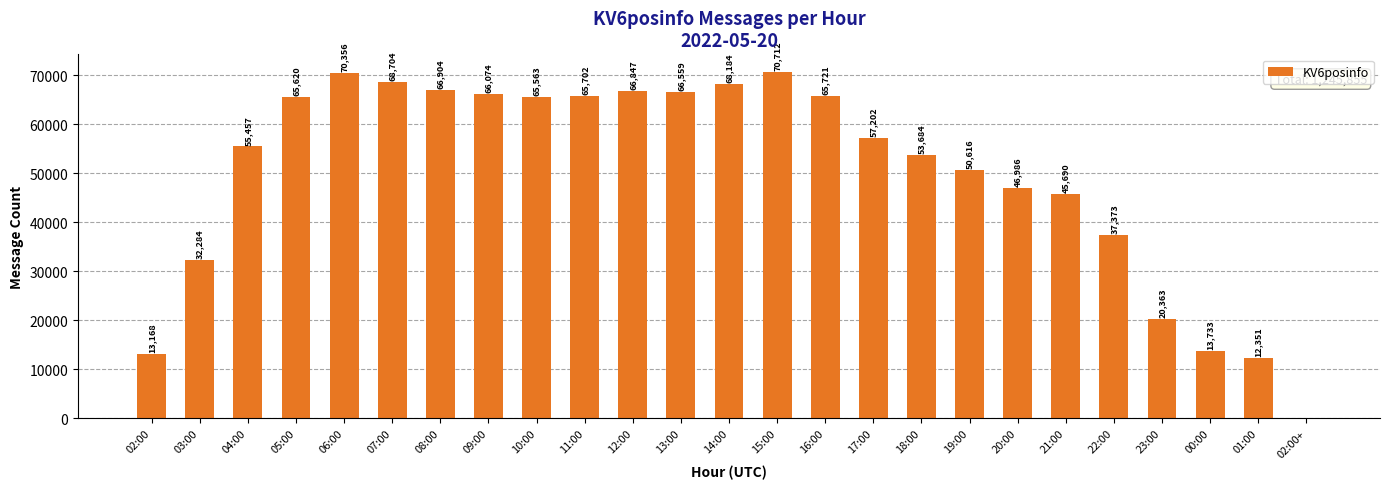

Where does the data first go above 57202?

05:00